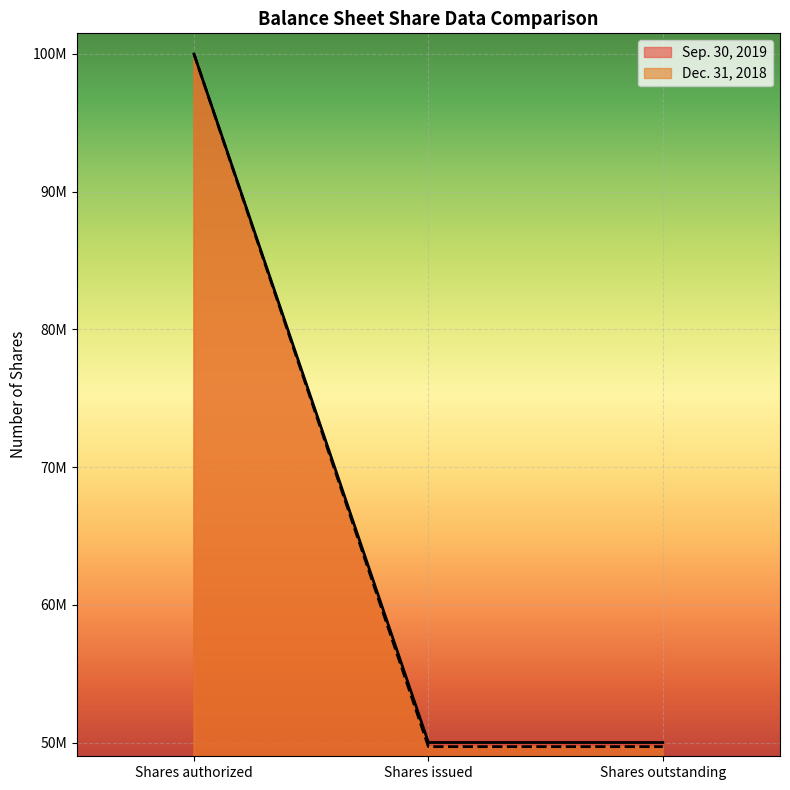

True or false: Dec. 31, 2018 and Sep. 30, 2019 intersect in this chart.

False